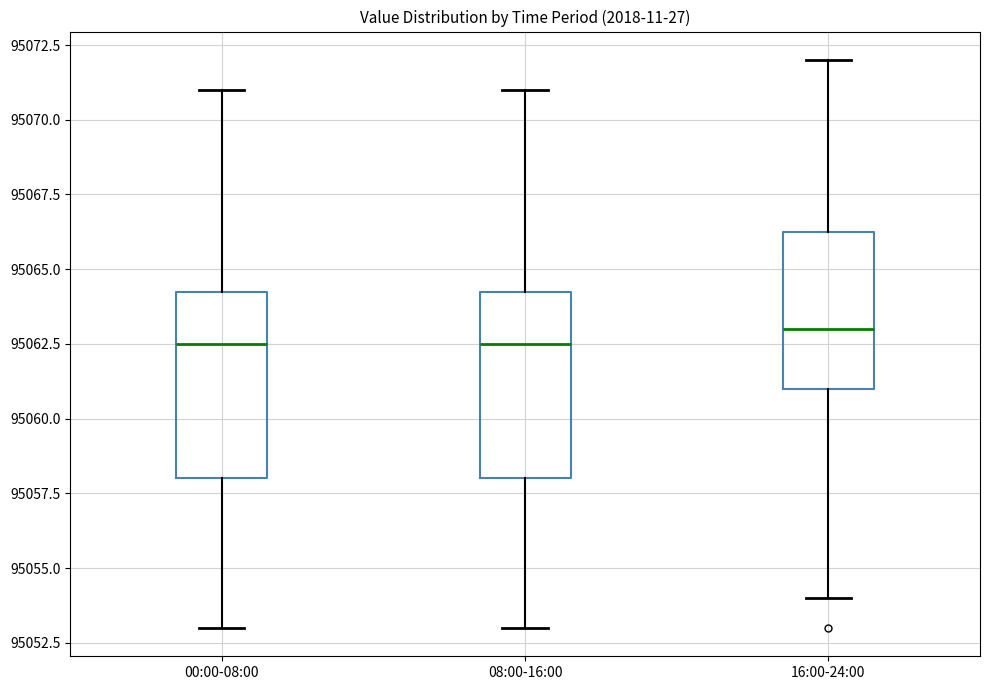

Where does the upper whisker of the box for 00:00-08:00 end on the y-axis? The values are not printed on the chart, so give them approximately, as read against the axis.

95071.0